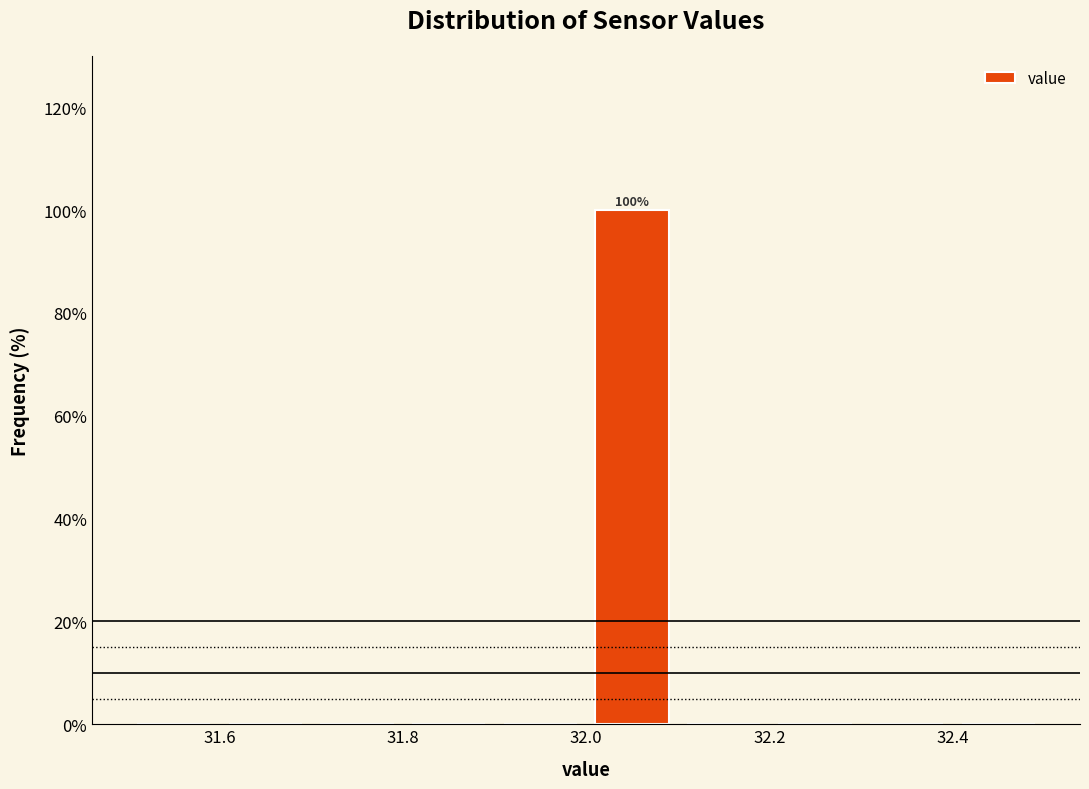

Over which range of the x-axis is the bar tallest?

32.0 to 32.1